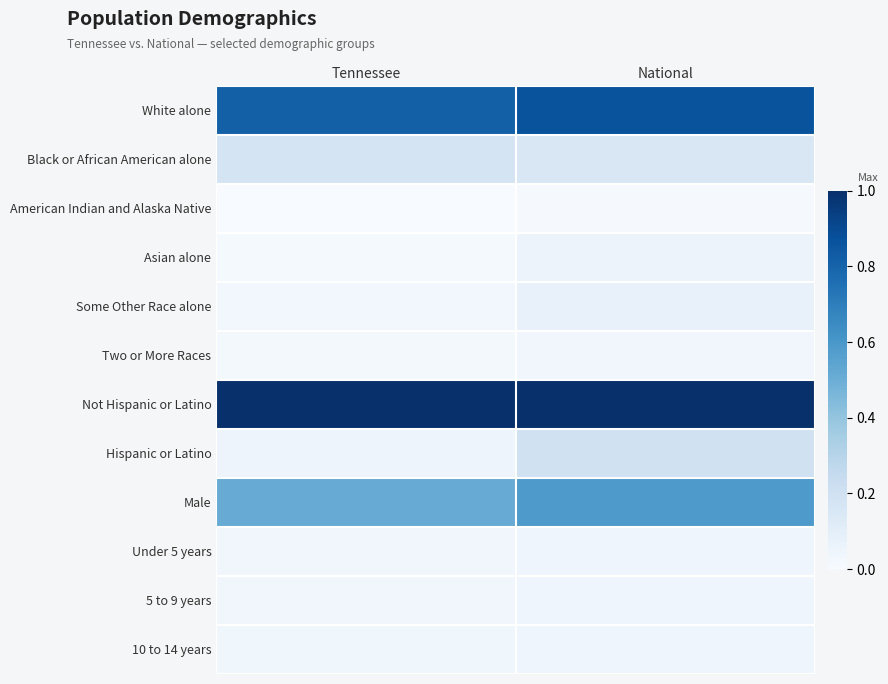

At how many categories does at least one series exceed 0?

2